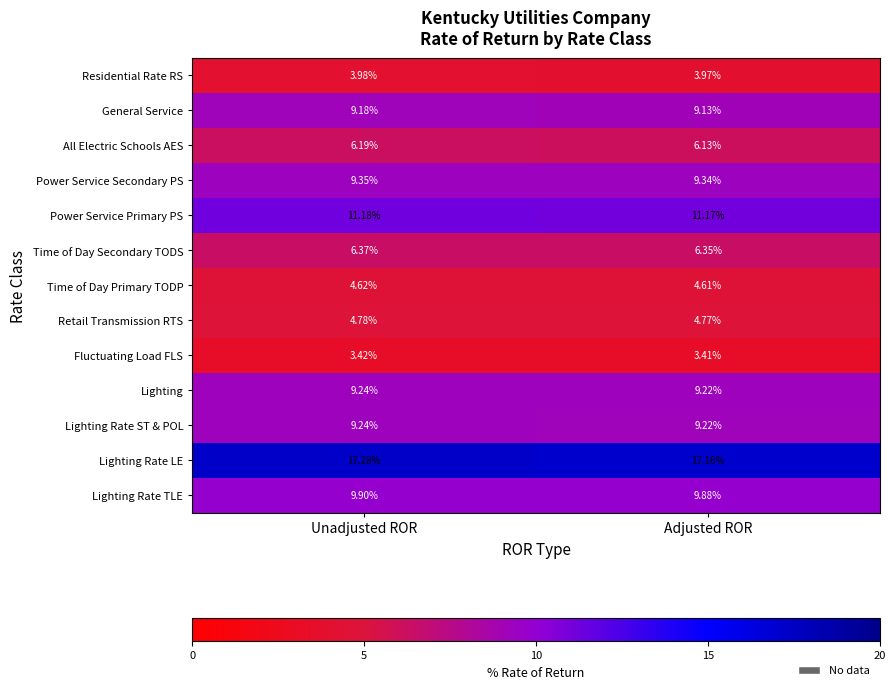

Which series has the largest total across all categories?

Lighting Rate LE